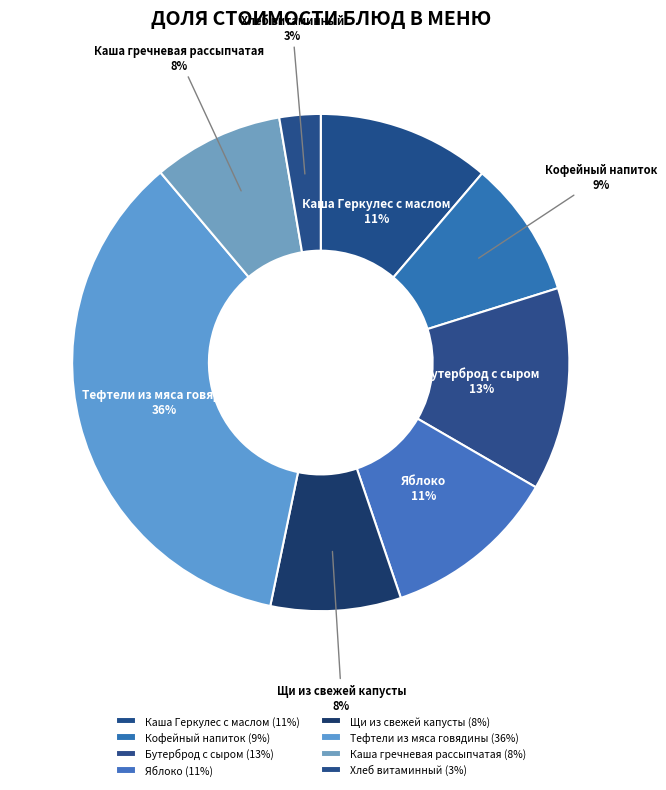

To the nearest percent, what is the combined percentage of Каша Геркулес с маслом and Хлеб витаминный?

14%